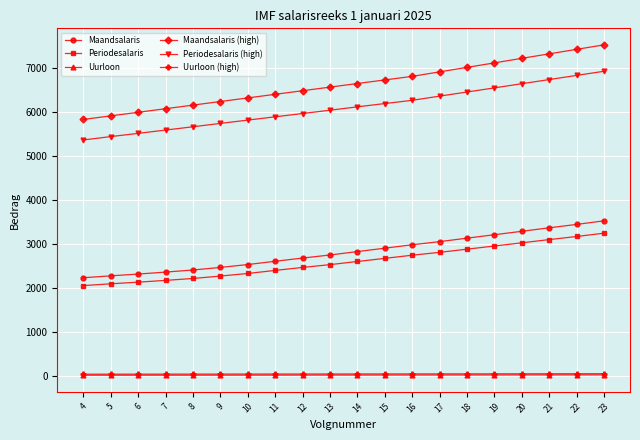

Is it true that Maandsalaris equals 1509.8 at 10?

False